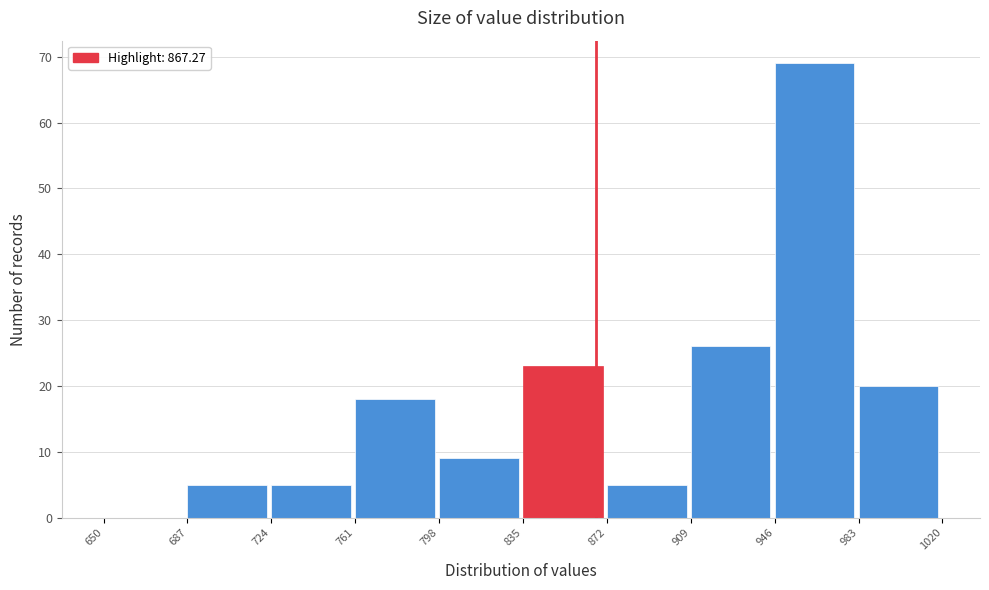

Reading left to right, list every bar in this chart as the range it spans on the x-axis followed by its height. The values are not printed on the chart, so give them approximately, as read against the axis.

650 to 687: 0
687 to 724: 5
724 to 761: 5
761 to 798: 18
798 to 835: 9
835 to 872: 23
872 to 909: 5
909 to 946: 26
946 to 983: 69
983 to 1020: 20